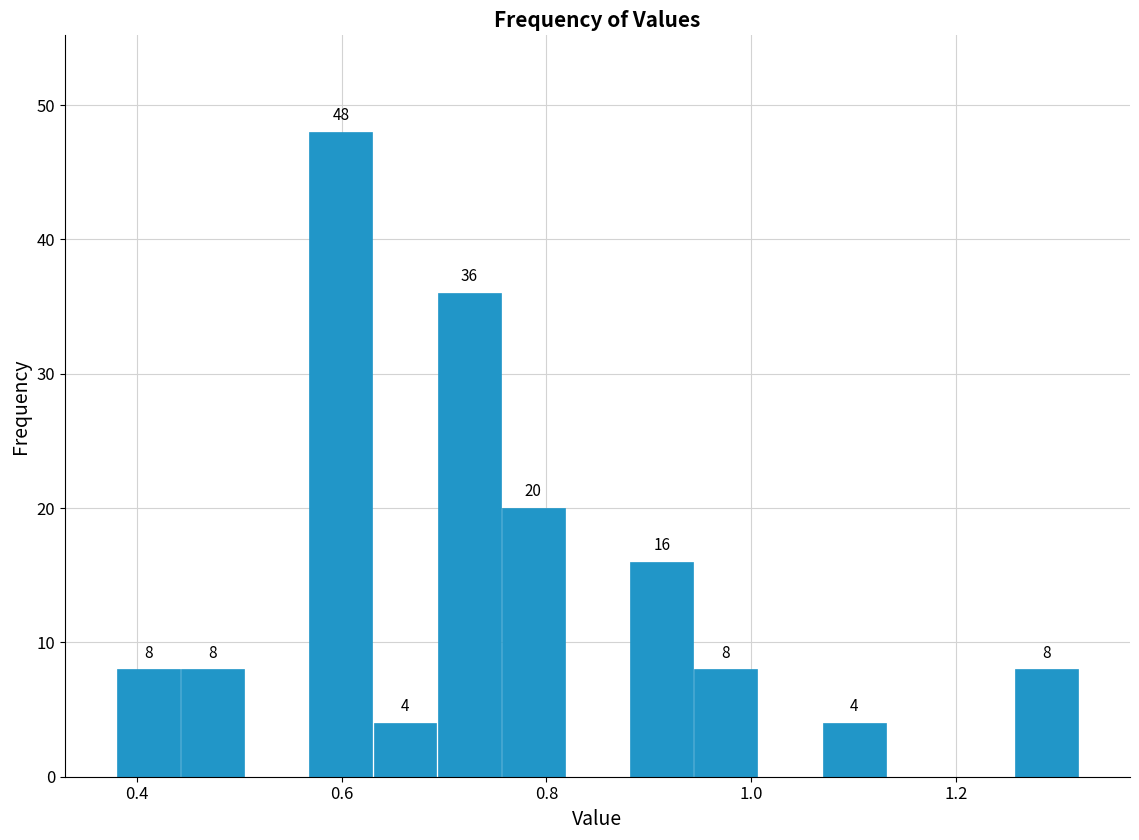

Read against the x-axis, roughly where is the centre of the tallest bar?

0.60